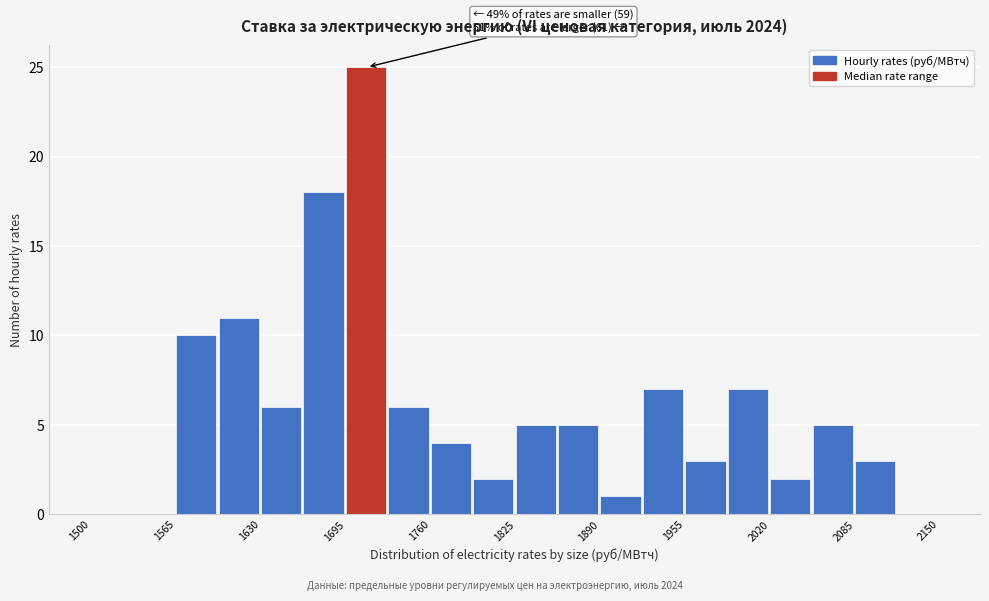

Read against the x-axis, roughly where is the centre of the tallest bar?

1710